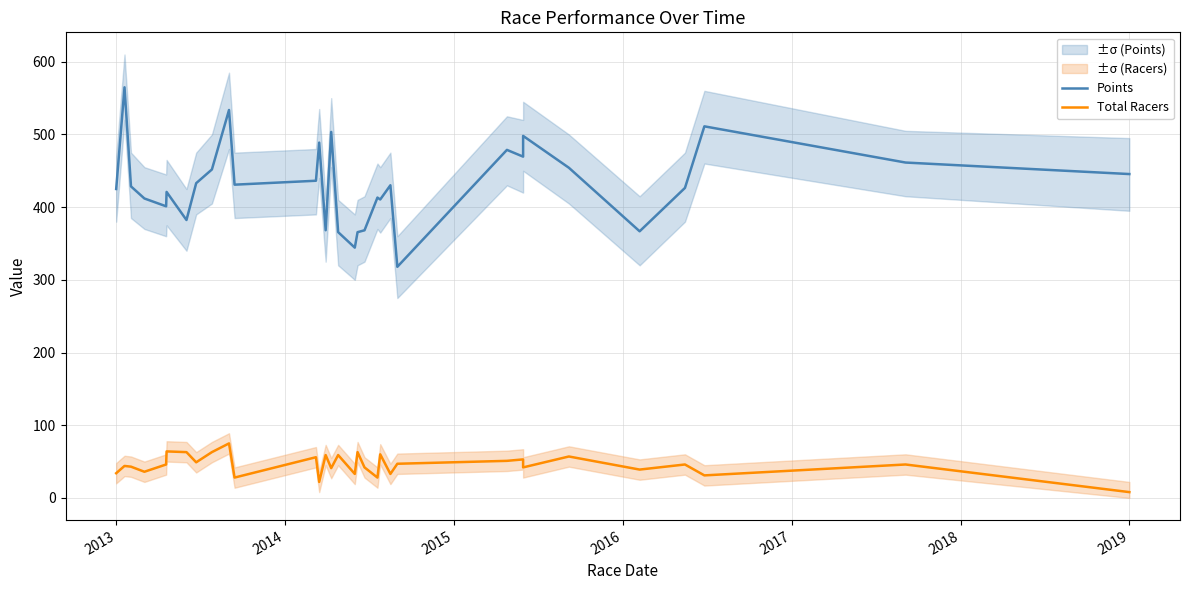

Reading left to right, list all the values displayed in this chart.

Points: 425.0	564.9	428.6	411.9	401.2	421.0	382.3	433.0	451.8	533.7	430.9	436.3	488.8	368.2	503.5	365.7	344.3	365.6	368.2	413.2	410.6	430.1	317.9	478.8	469.5	498.0	454.2	366.8	426.5	511.2	461.4	445.5
Total Racers: 34.0	44.0	43.0	36.0	46.0	64.0	63.0	49.0	63.0	75.0	28.0	56.0	22.0	59.0	41.0	59.0	33.0	63.0	42.0	28.0	60.0	33.0	47.0	51.0	53.0	42.0	57.0	39.0	46.0	31.0	46.0	8.0